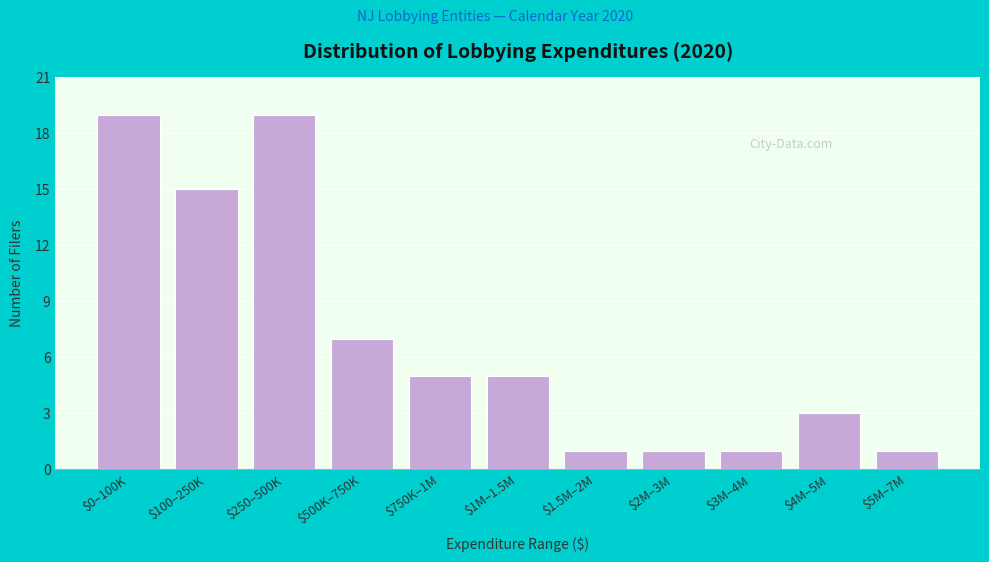

Reading left to right, list all the values displayed in this chart.

19	15	19	7	5	5	1	1	1	3	1